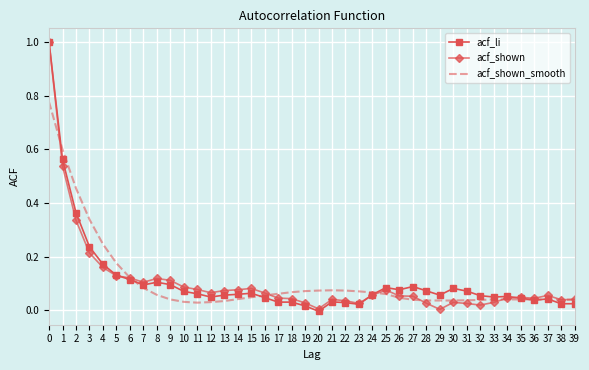

What is the maximum value shown in the chart?

1.0